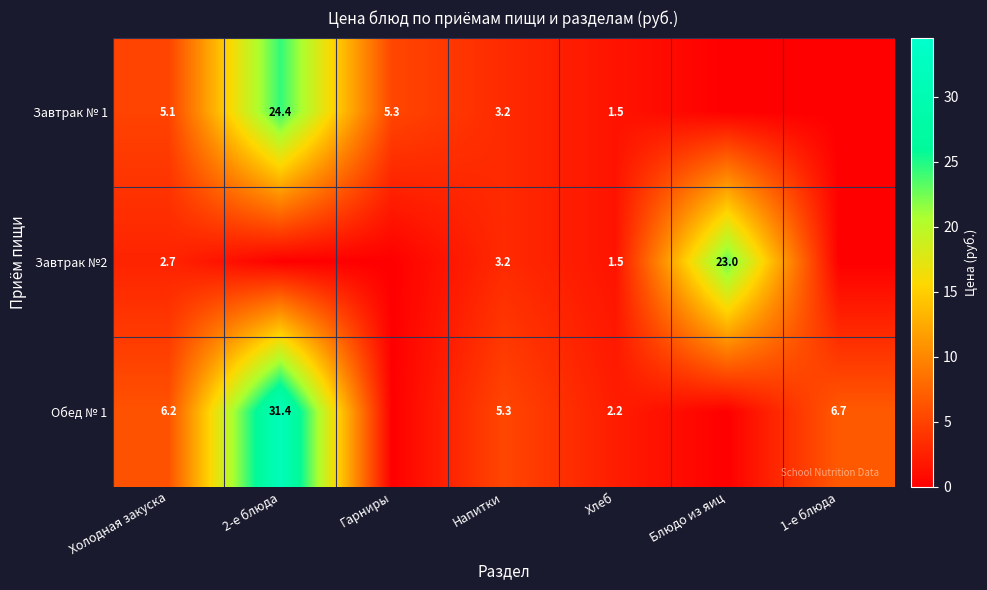

True or false: Завтрак № 1 has a value of 5.3 at Гарниры.

True